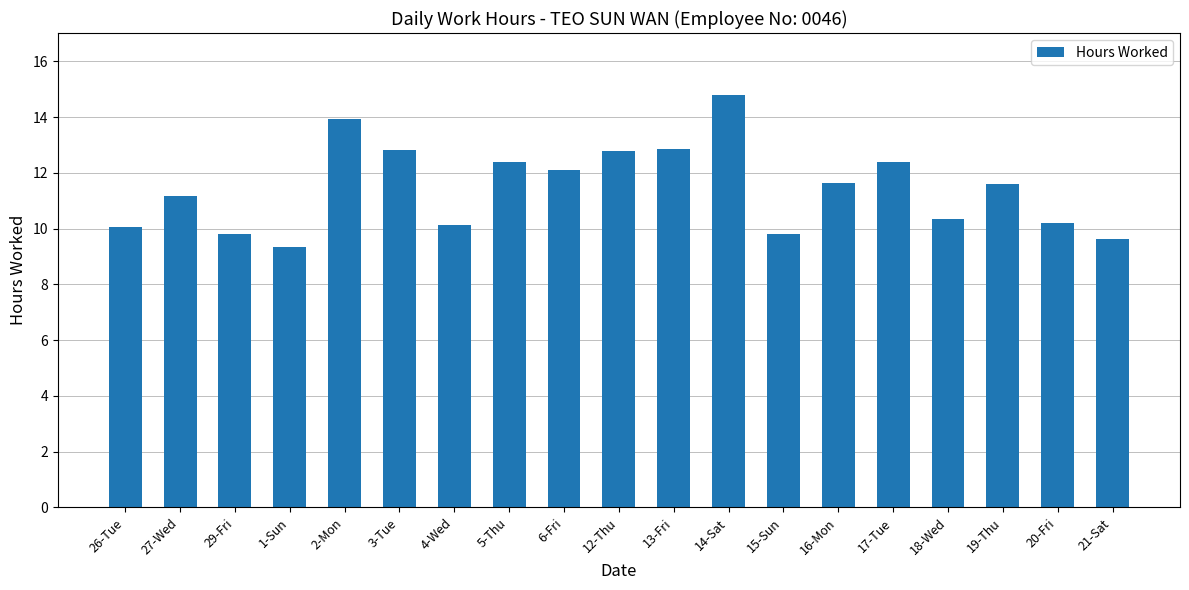

Where does the data first go above 11?

27-Wed